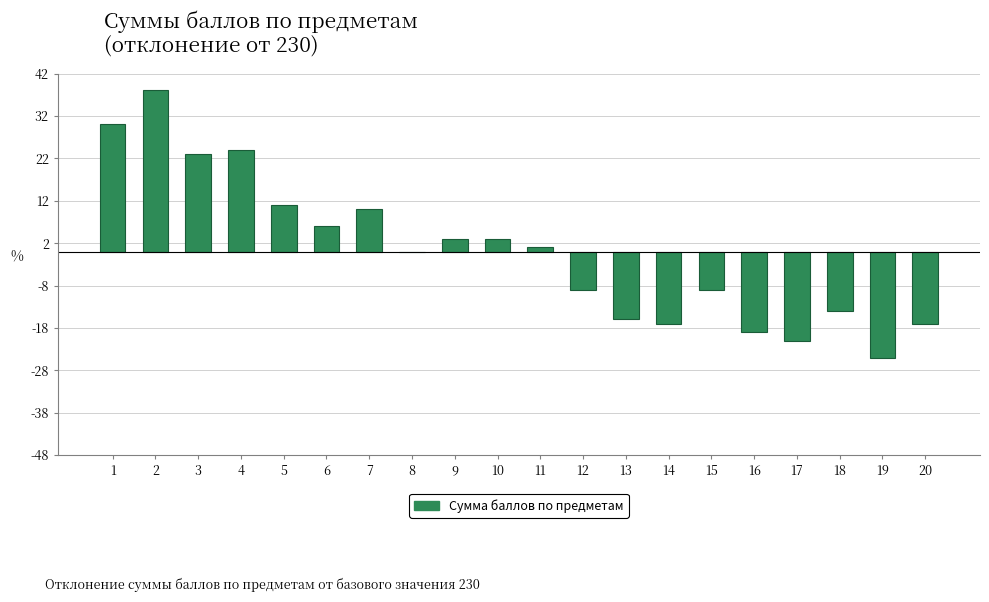

Reading right to left, what are all the values shown in this chart?

-17	-25	-14	-21	-19	-9	-17	-16	-9	1	3	3	0	10	6	11	24	23	38	30